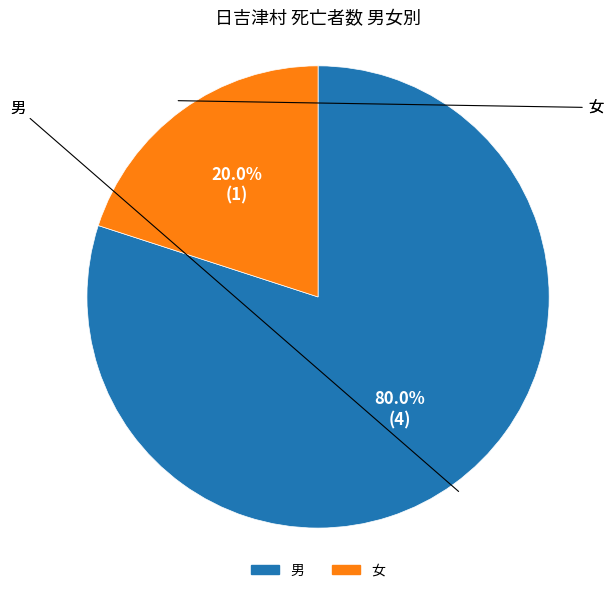

Does any single category account for the majority?

Yes